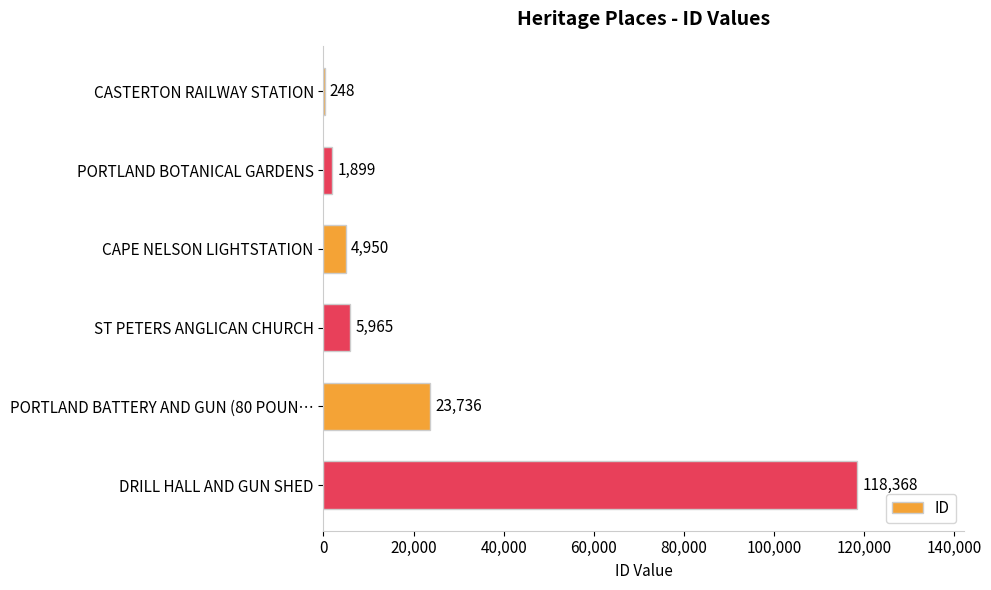

At which label is the value closest to 59308?

PORTLAND BATTERY AND GUN (80 POUN…